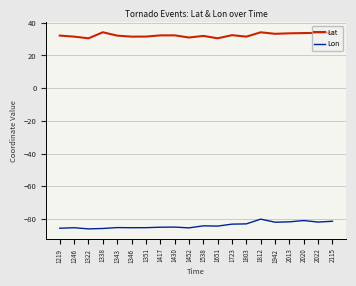

What is the smallest value displayed?

-86.0